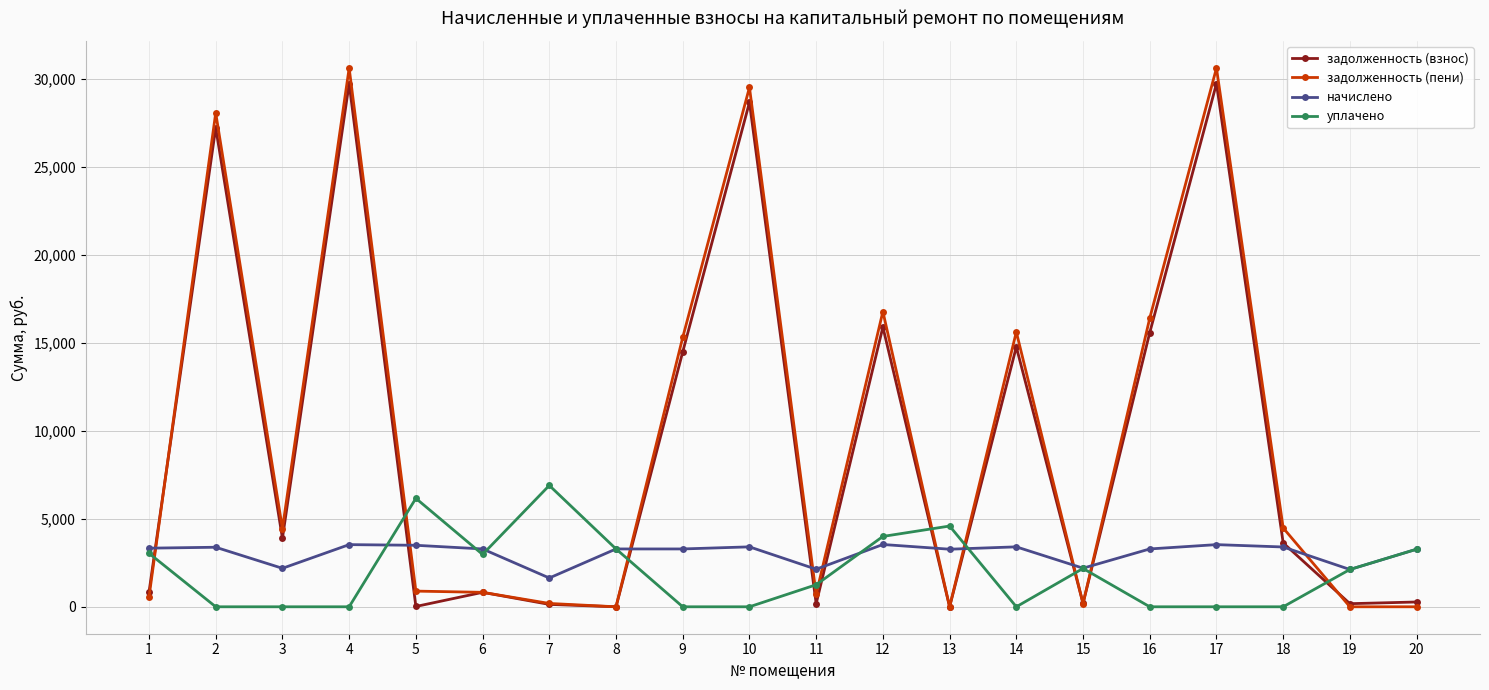

At which label does уплачено reach its peak?

7